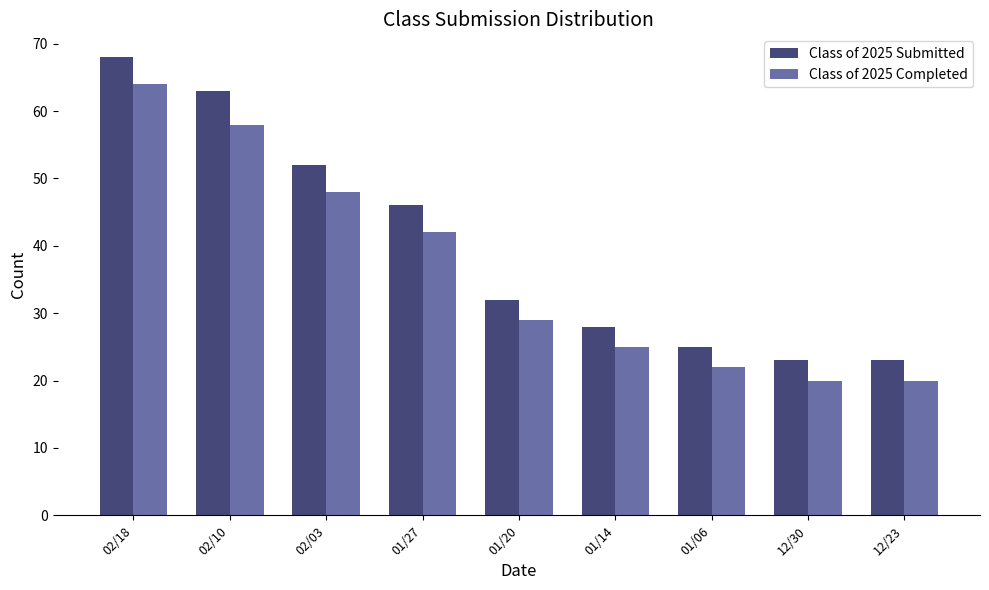

Read the Class of 2025 Submitted value at 01/27.

46